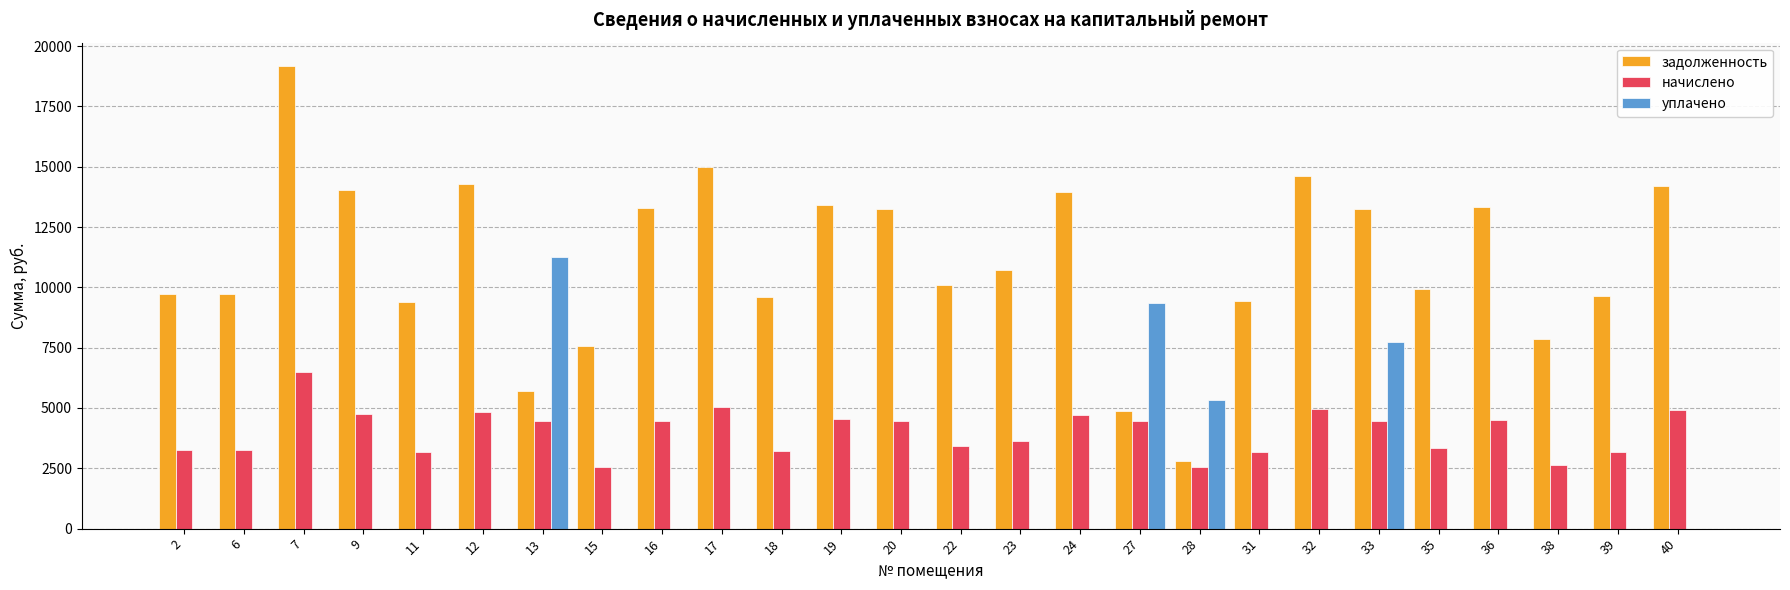

What are all the series names shown in the legend?

задолженность, начислено, уплачено